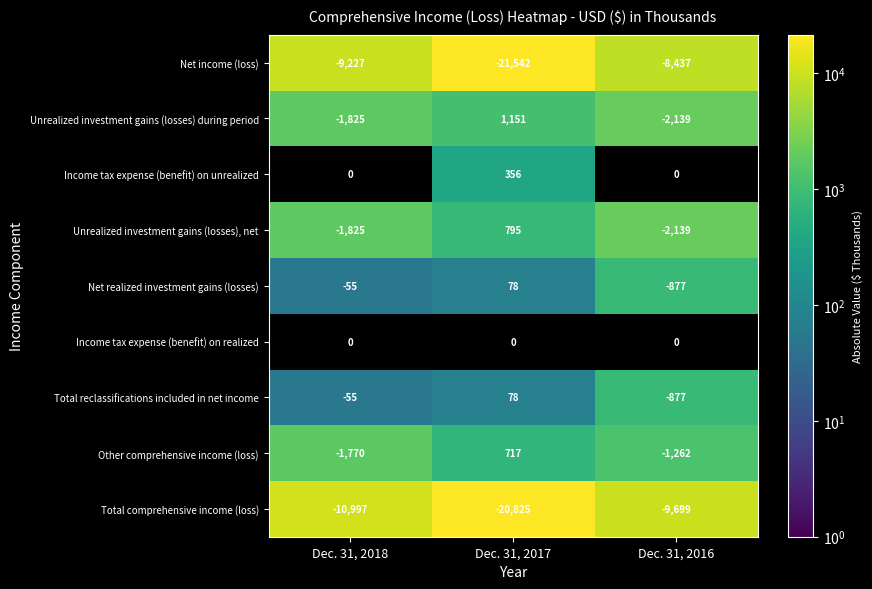

Rank the categories by Total comprehensive income (loss) value from lowest to highest.

Dec. 31, 2017, Dec. 31, 2018, Dec. 31, 2016